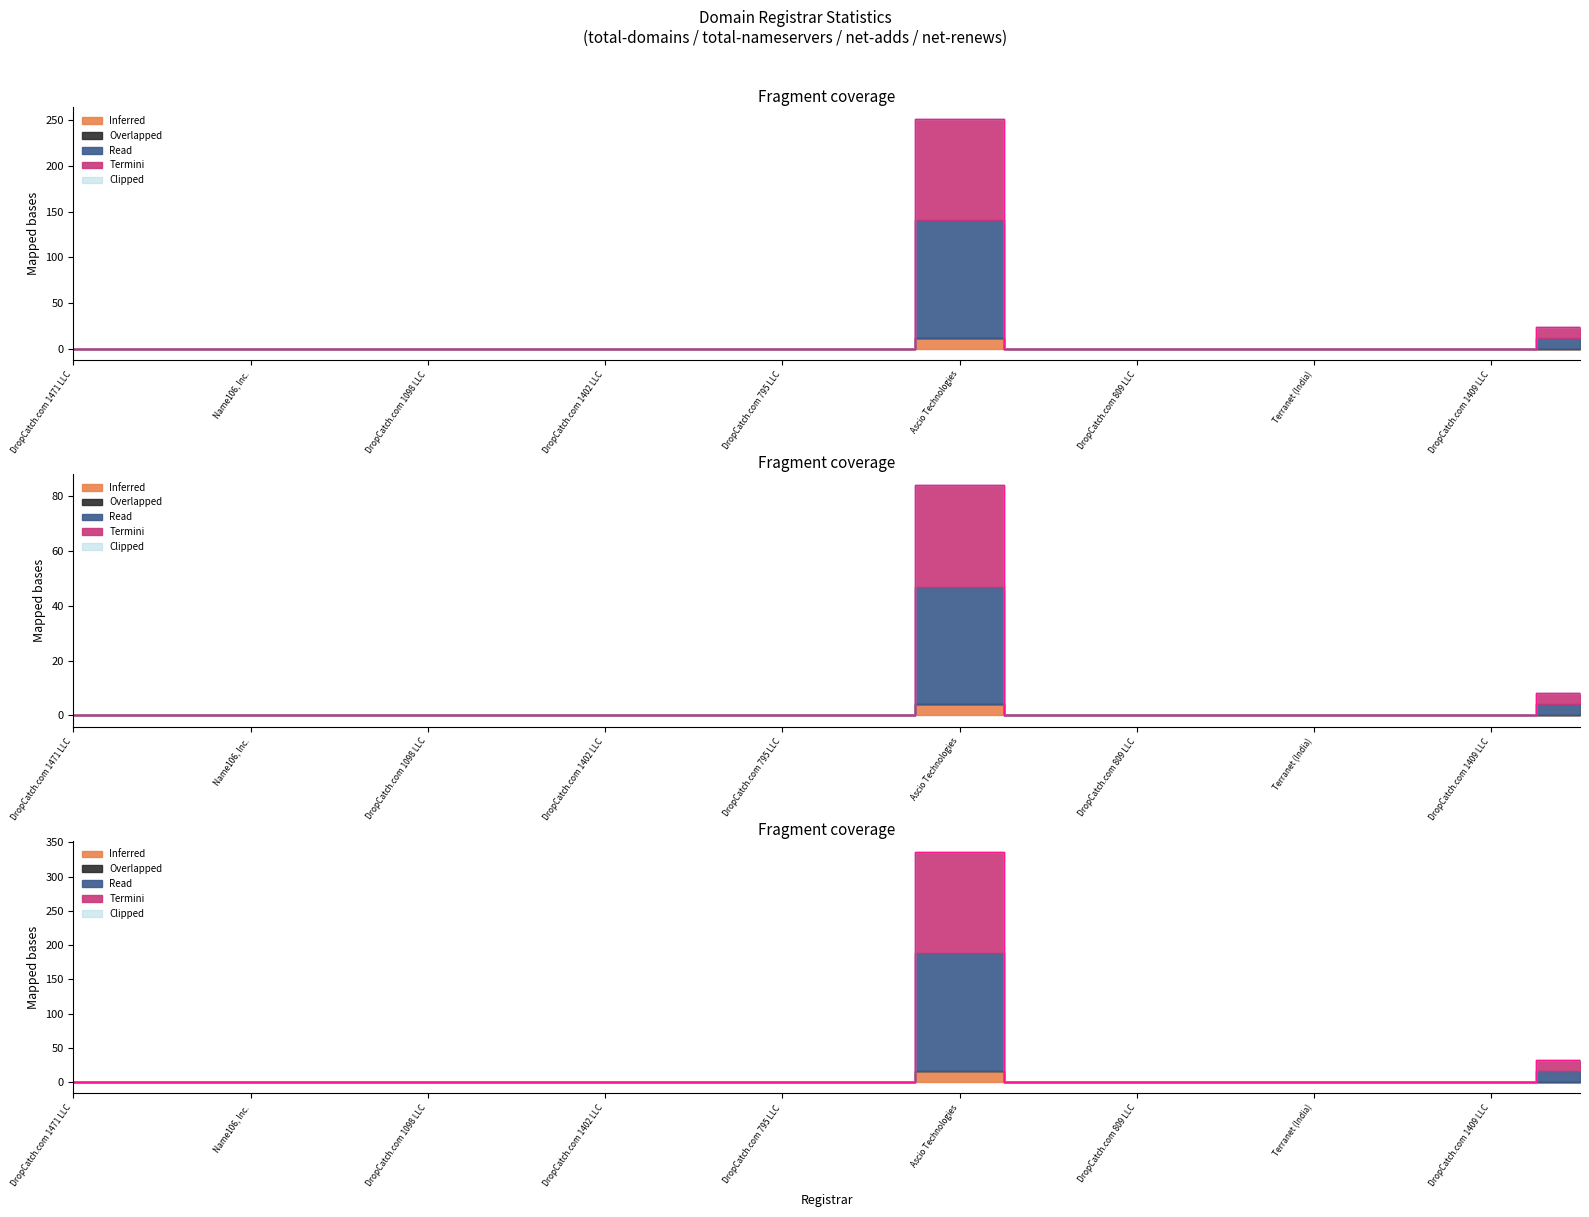

At which category does net-renews-1-yr reach its first local peak?

Ascio Technologies